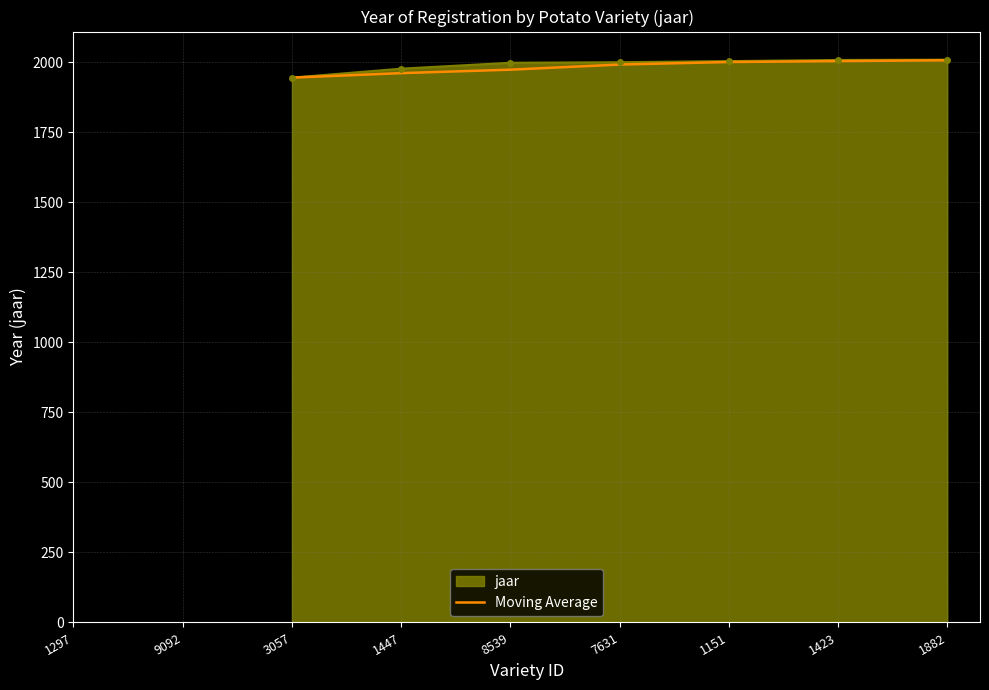

What is the change in value from 3057 to 7631?

+46.7